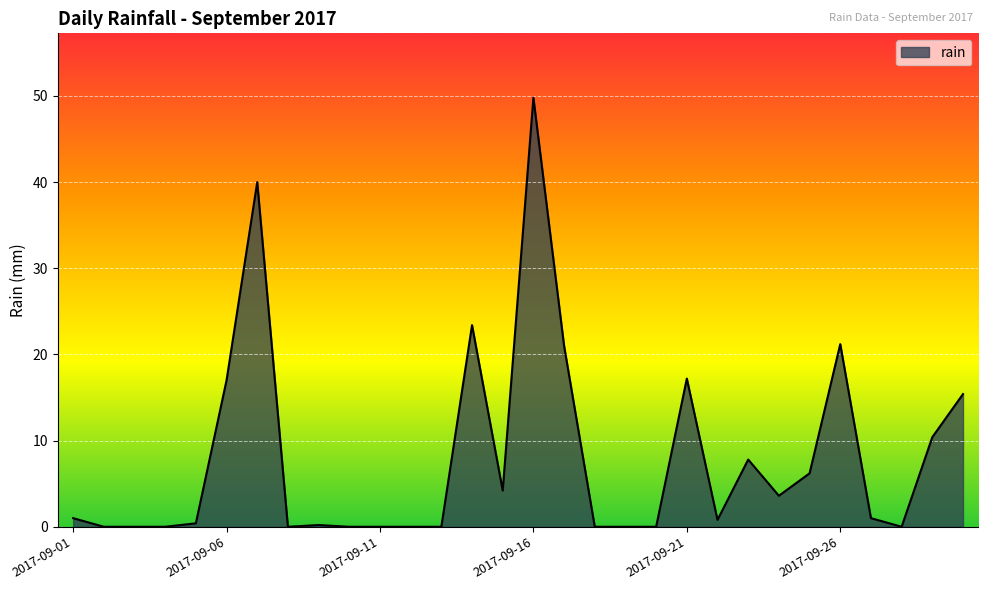

What is the maximum value shown in the chart?

49.8